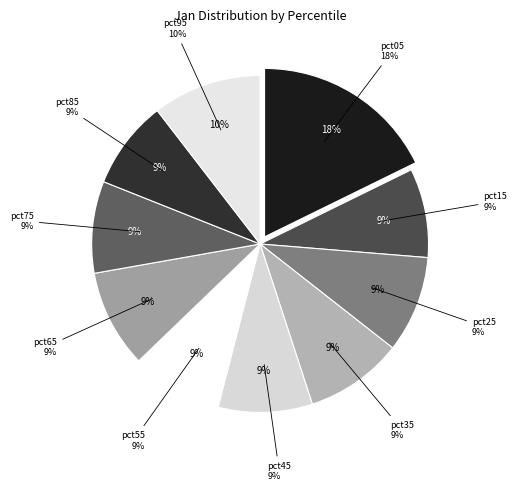

What is the smallest slice in the pie chart?

pct85